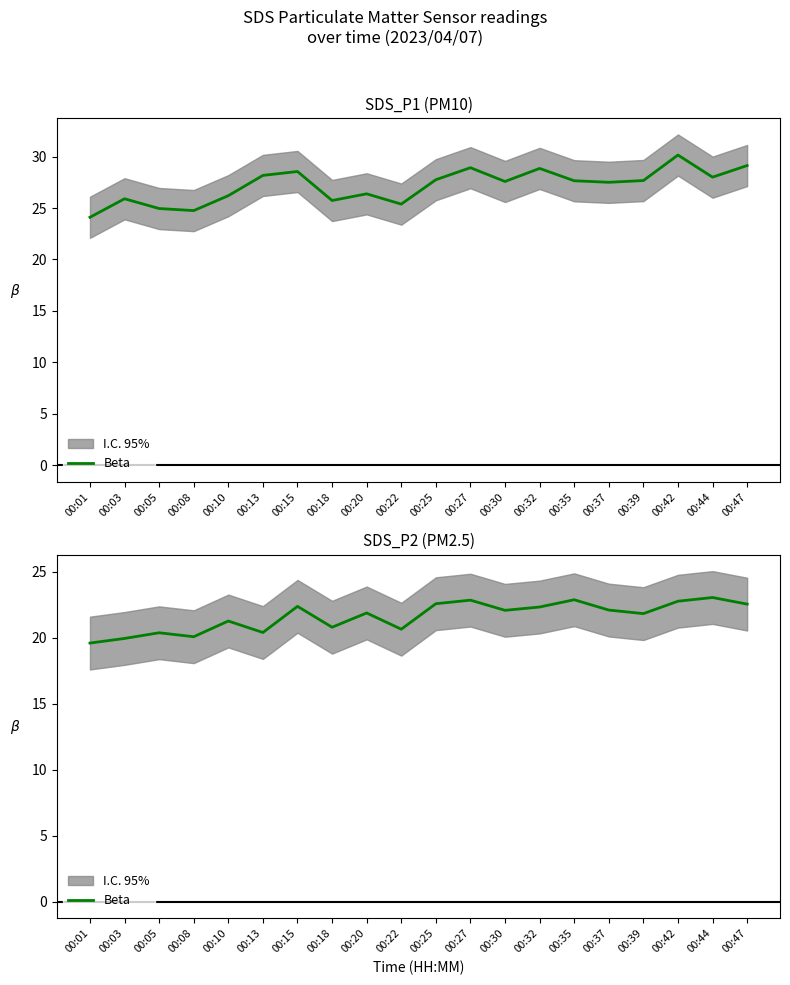

Which category has the lowest value across all series?

00:01